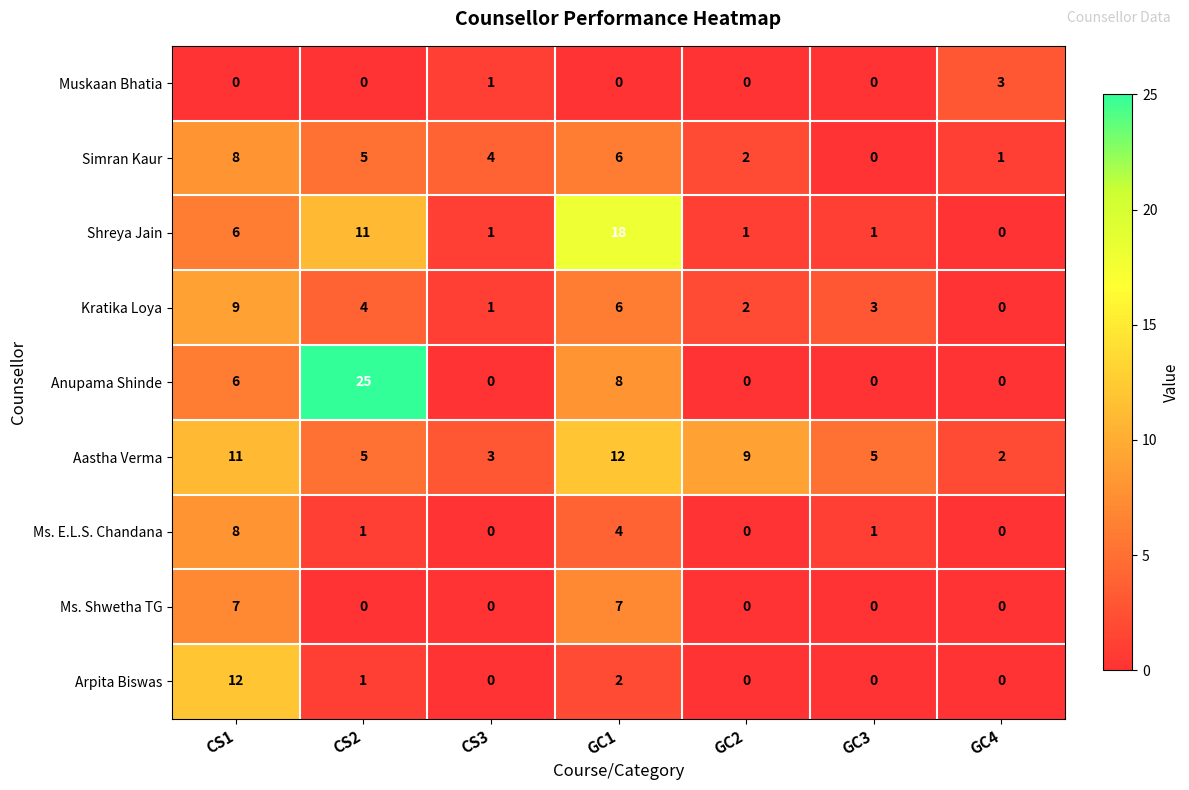

What is the difference between the Aastha Verma values at GC3 and GC4?

3